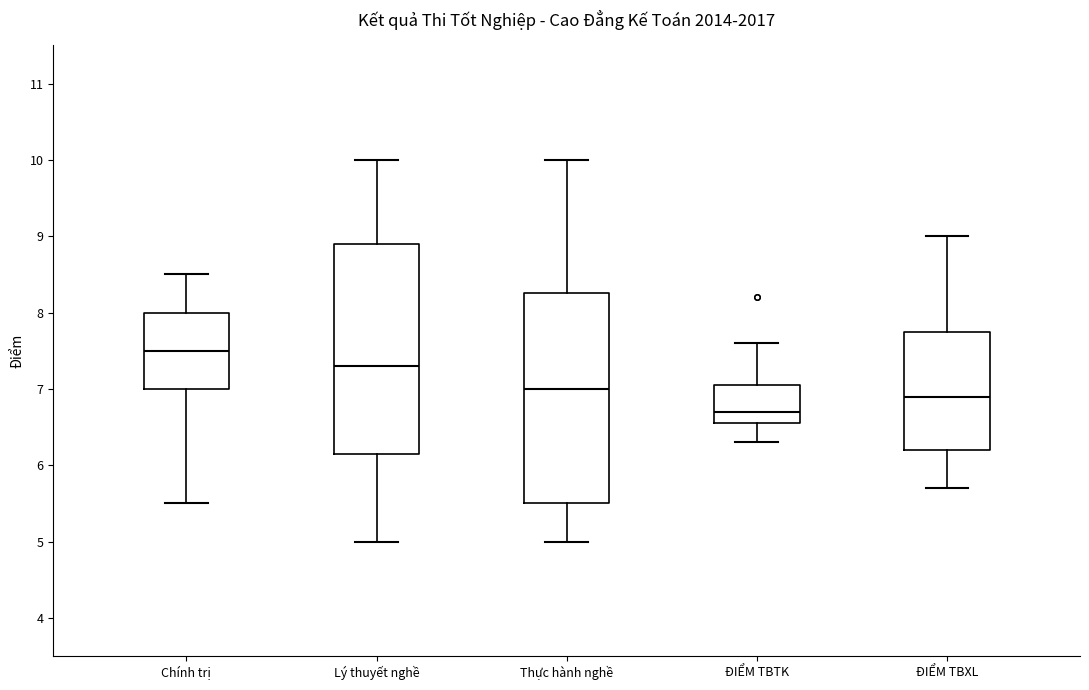

Where is the lower edge of the box for ĐIỂM TBXL on the y-axis? The values are not printed on the chart, so give them approximately, as read against the axis.

6.2